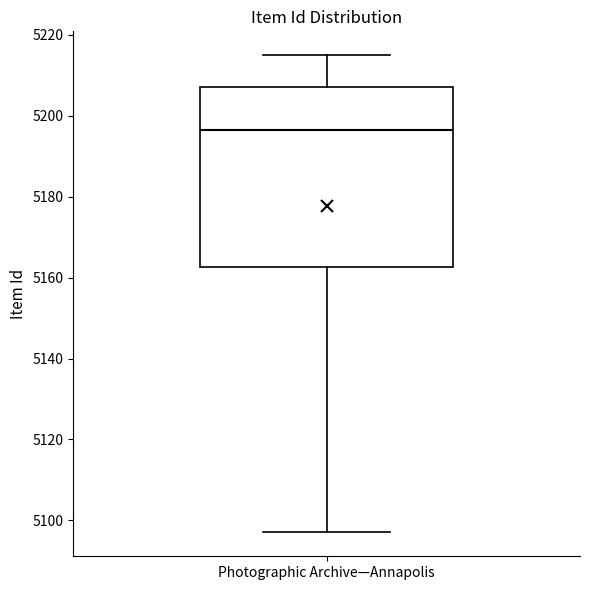

Read this box plot against the y-axis: the position of the median line, the range covered by the box, and the ends of both whiskers. The values are not printed on the chart, so give them approximately, as read against the axis.

median 5196, box 5162 to 5208, whiskers 5098 to 5216